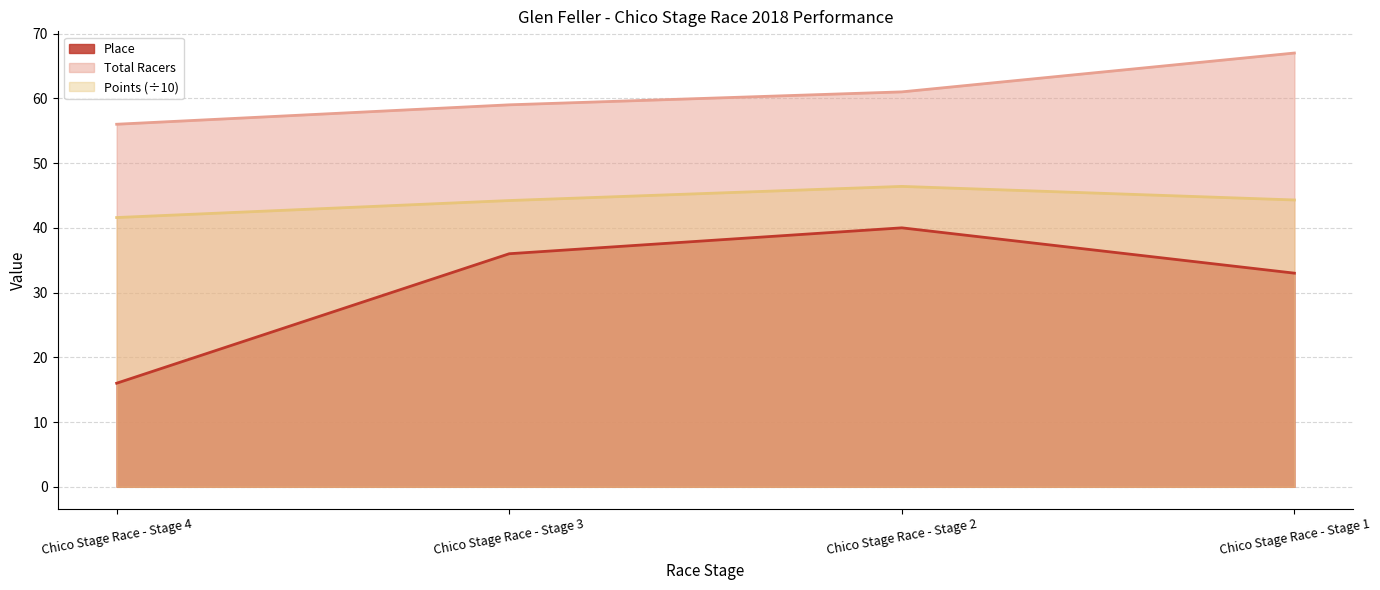

True or false: Place and Total Racers intersect in this chart.

False